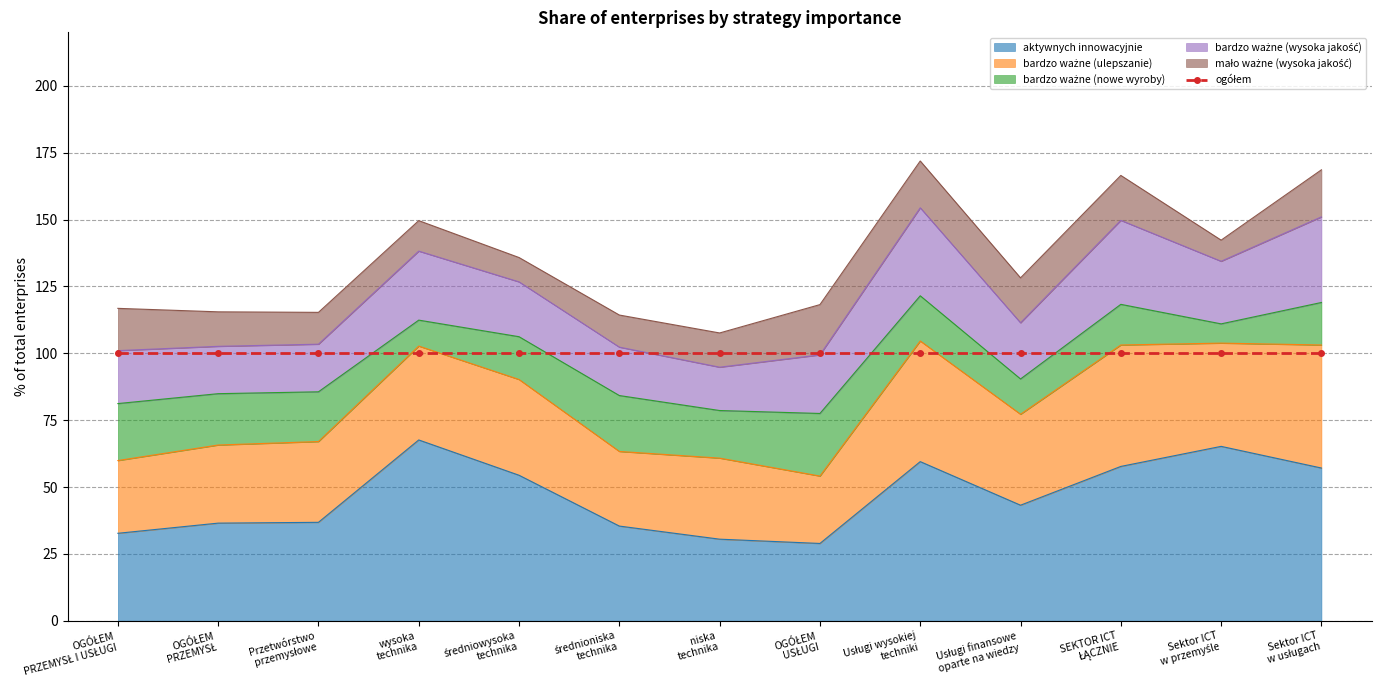

Where is bardzo ważne (ulepszanie) nearest to the value 35?

wysoka
technika